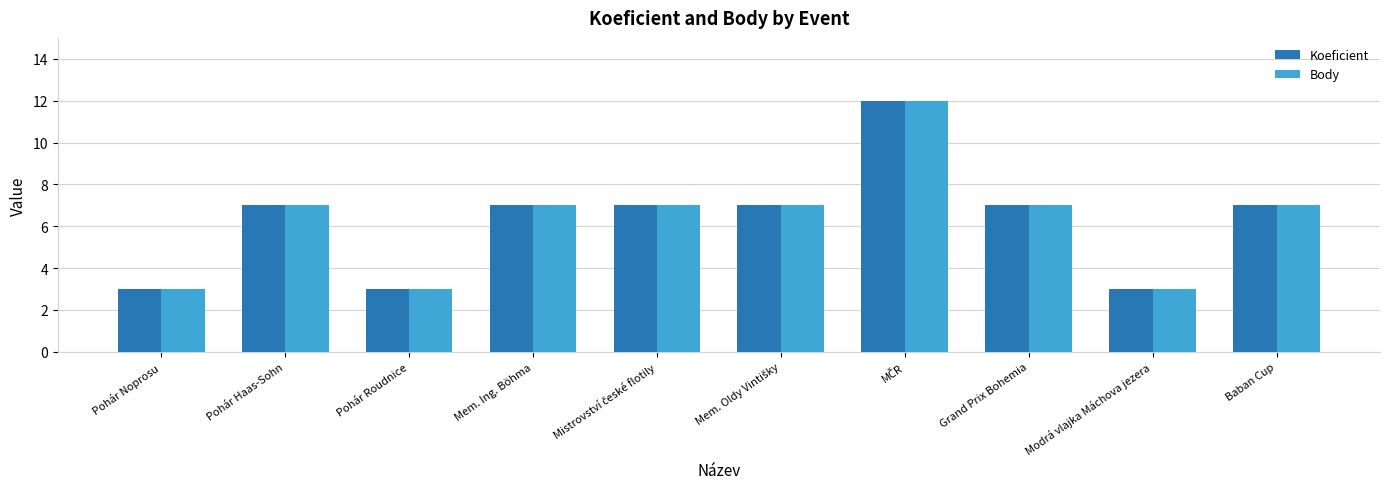

What is the approximate value of Body at Modrá vlajka Máchova jezera?

3